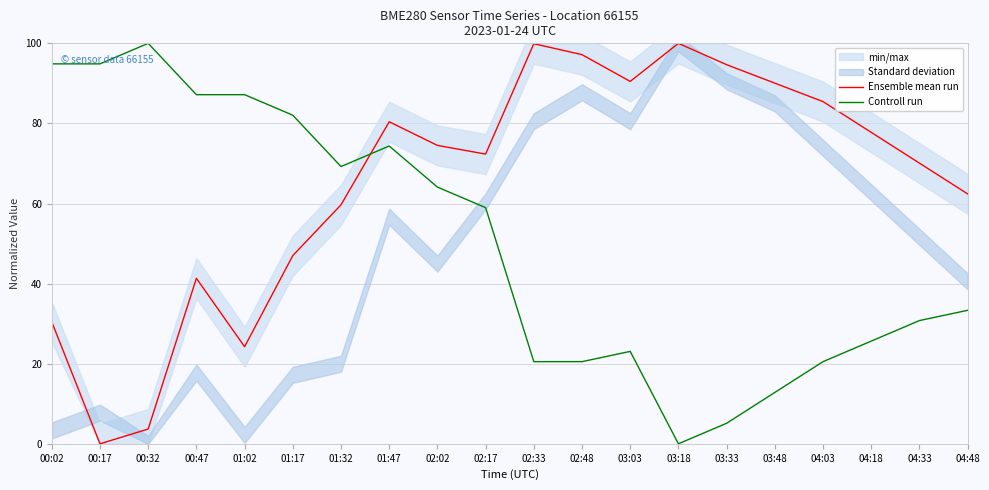

List the series in order of their overall mean, highest first.

Ensemble mean run, Controll run